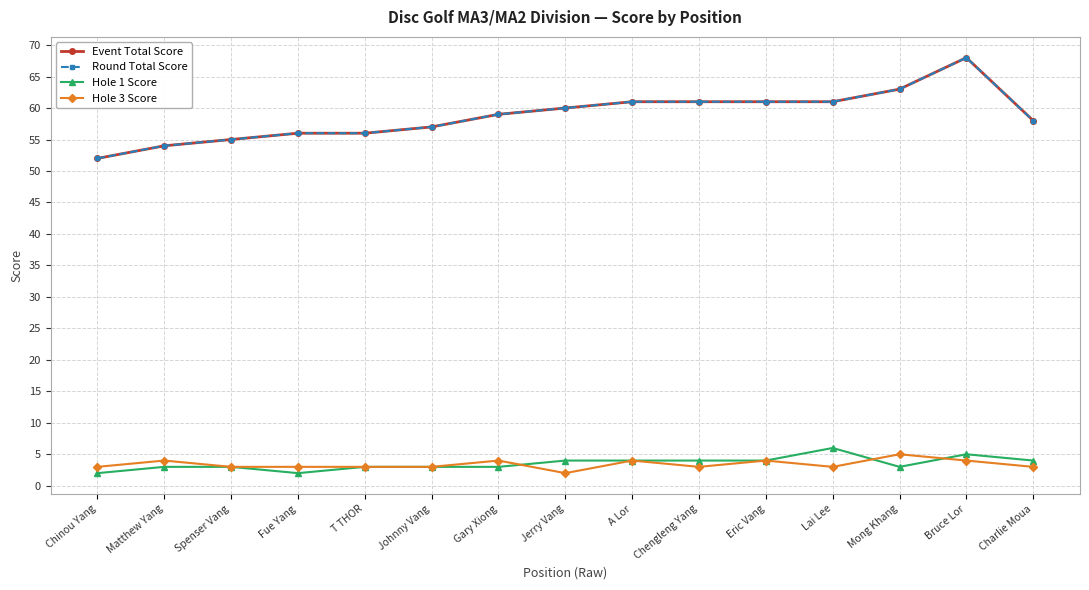

Does the chart have visible grid lines?

Yes